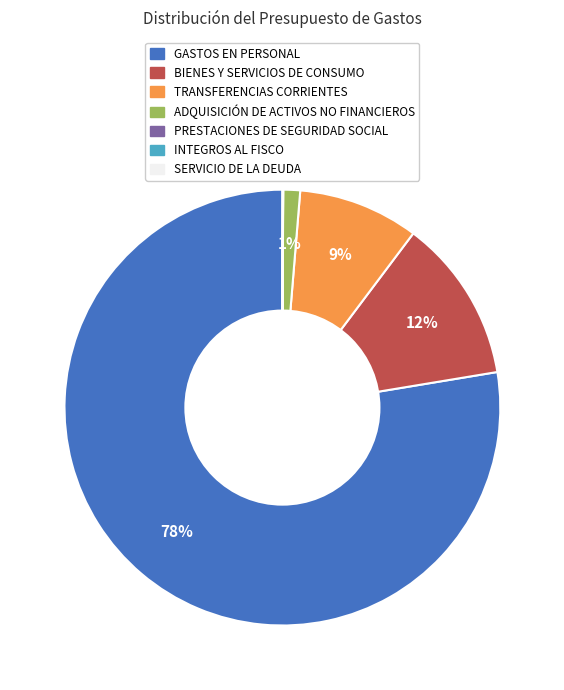

Which category has the biggest portion of the pie?

GASTOS EN PERSONAL